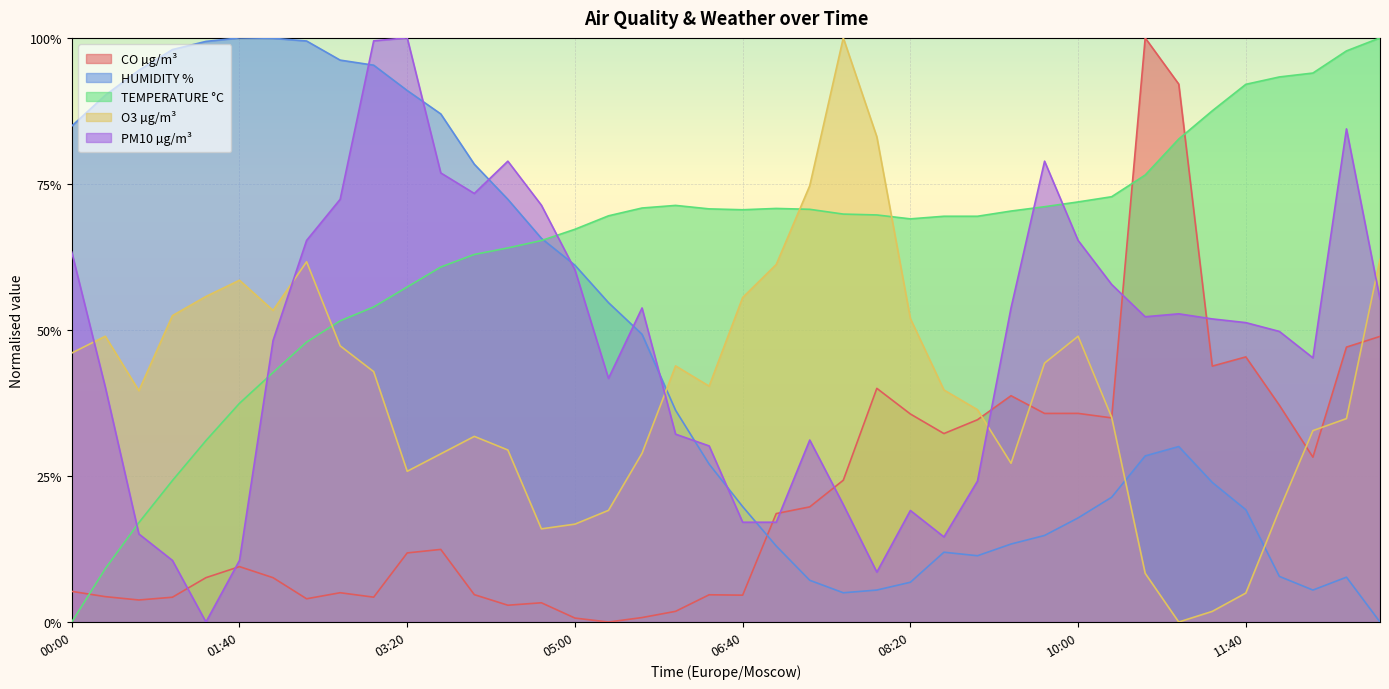

What is the value of the HUMIDITY % point at the 15th from the left?

0.7